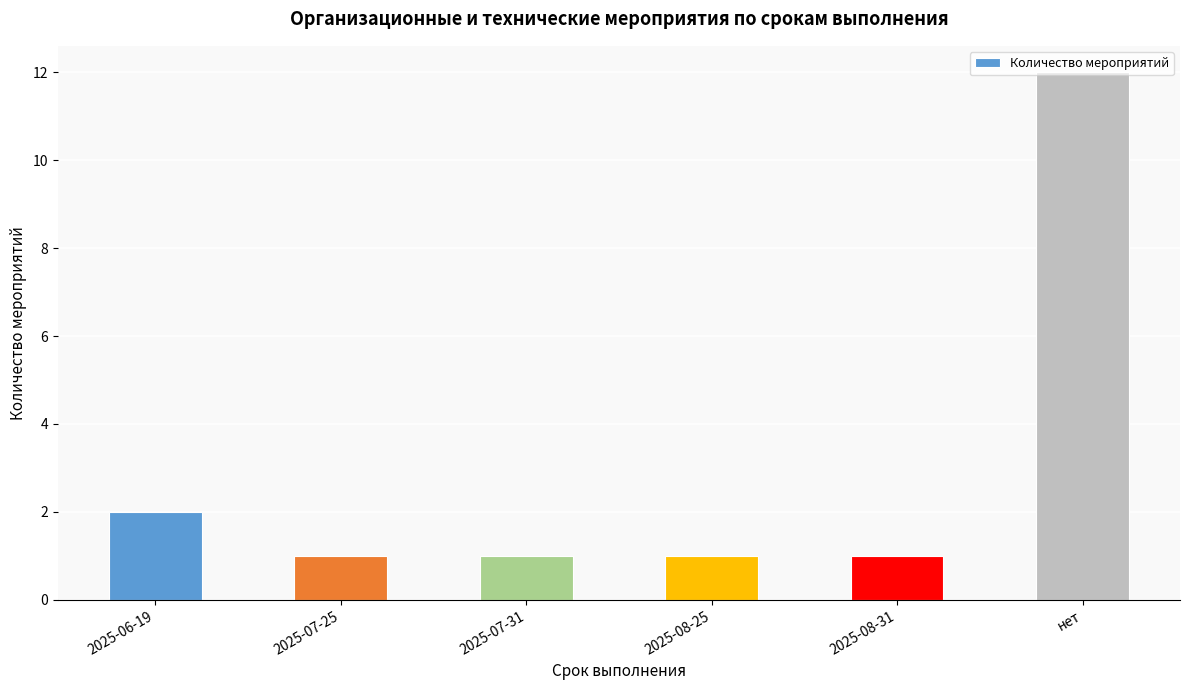

Which label corresponds to the largest value in the chart?

нет